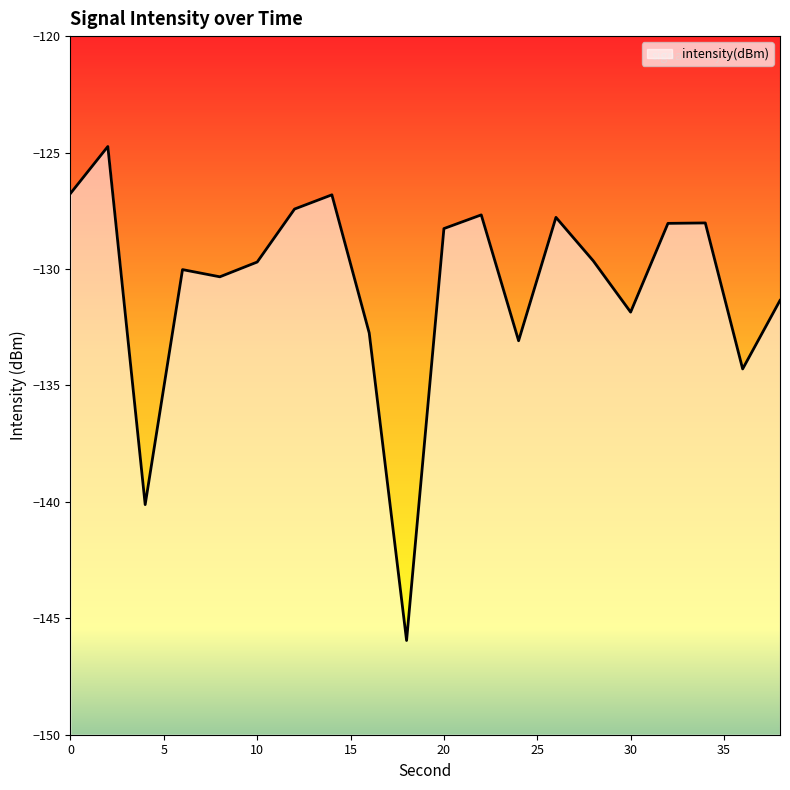

What is the difference between the second highest and minimum values?

19.2